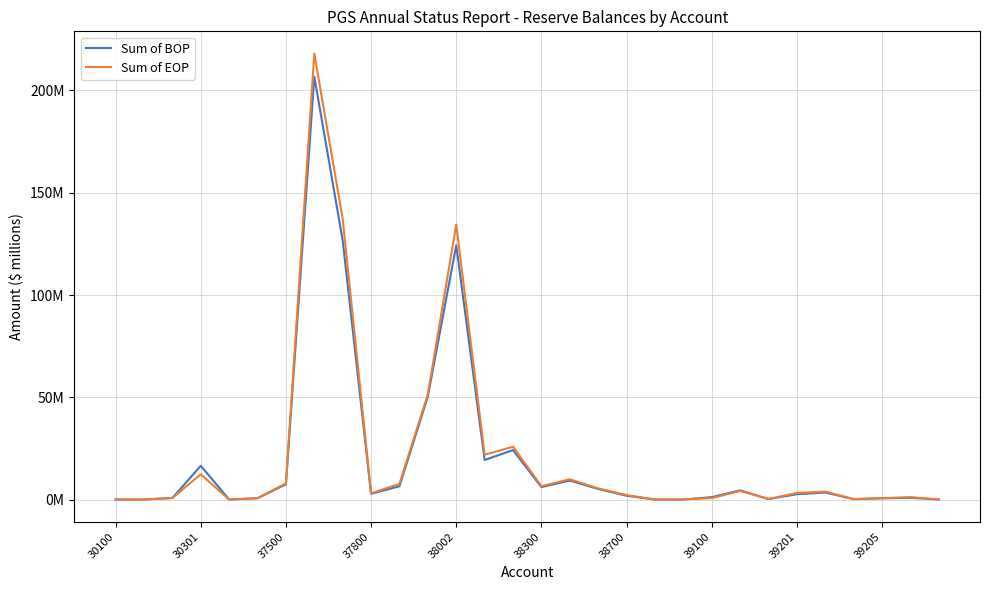

What is the sum of all Sum of EOP values?

659.7